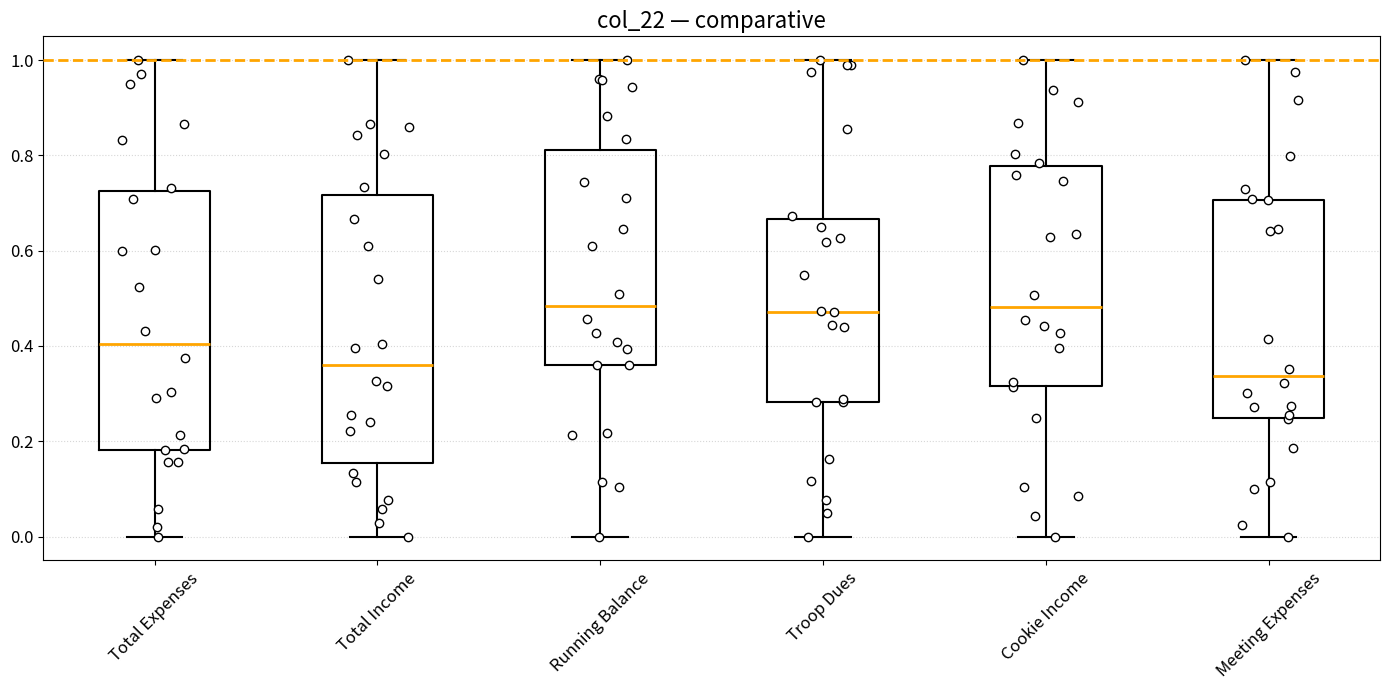

Reading left to right, read every box against the y-axis: the position of its median line, the range the box covers, and the ends of its whiskers. The values are not printed on the chart, so give them approximately, as read against the axis.

Total Expenses: median 0.40, box 0.18 to 0.72, whiskers 0.00 to 1.00
Total Income: median 0.36, box 0.16 to 0.72, whiskers 0.00 to 1.00
Running Balance: median 0.48, box 0.36 to 0.82, whiskers 0.00 to 1.00
Troop Dues: median 0.48, box 0.28 to 0.66, whiskers 0.00 to 1.00
Cookie Income: median 0.48, box 0.32 to 0.78, whiskers 0.00 to 1.00
Meeting Expenses: median 0.34, box 0.24 to 0.70, whiskers 0.00 to 1.00